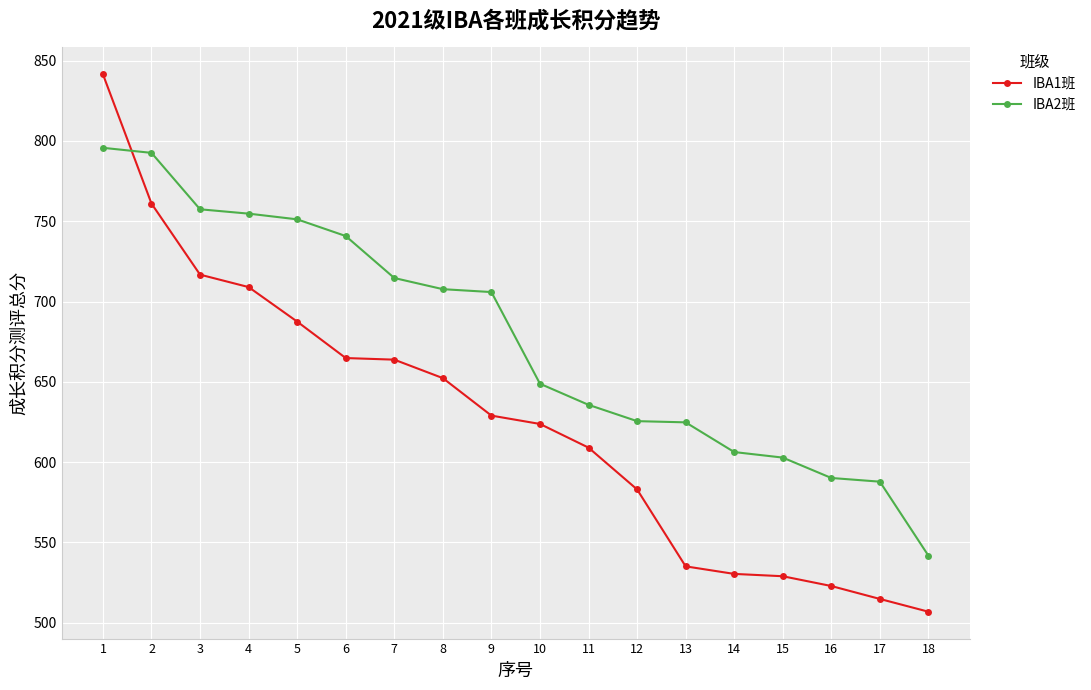

Read the IBA2班 value at 4.

754.8